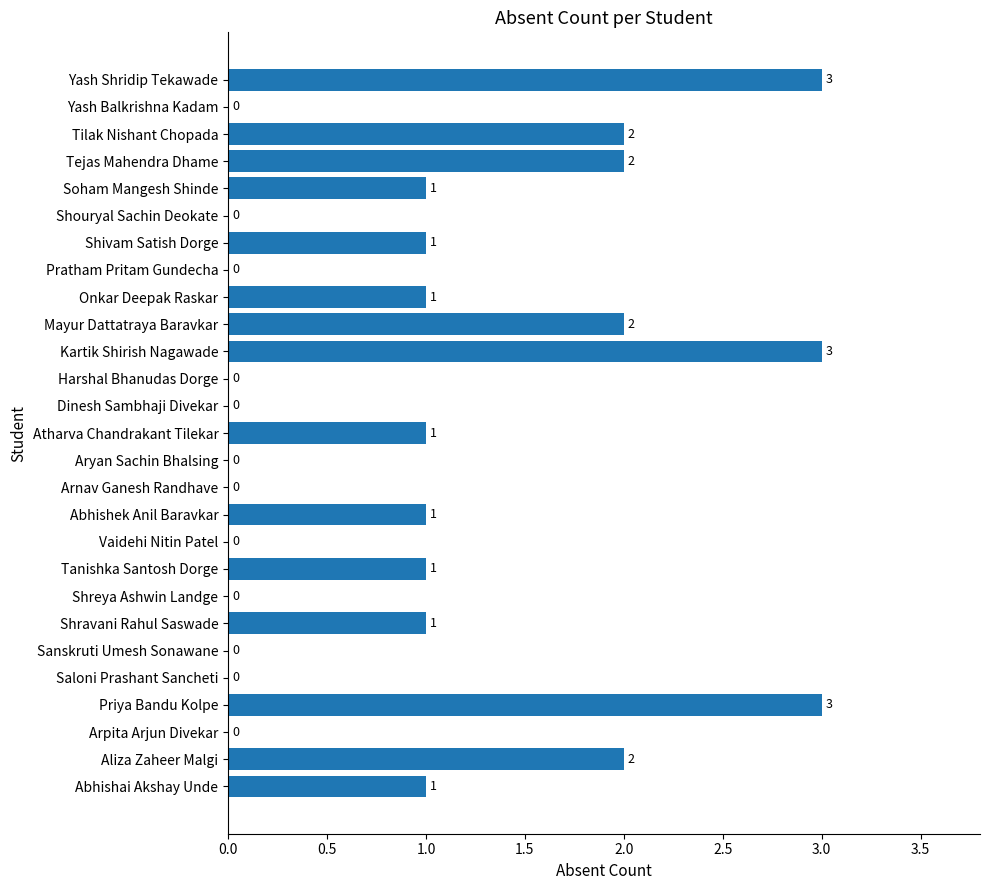

How many positive values are there?

15